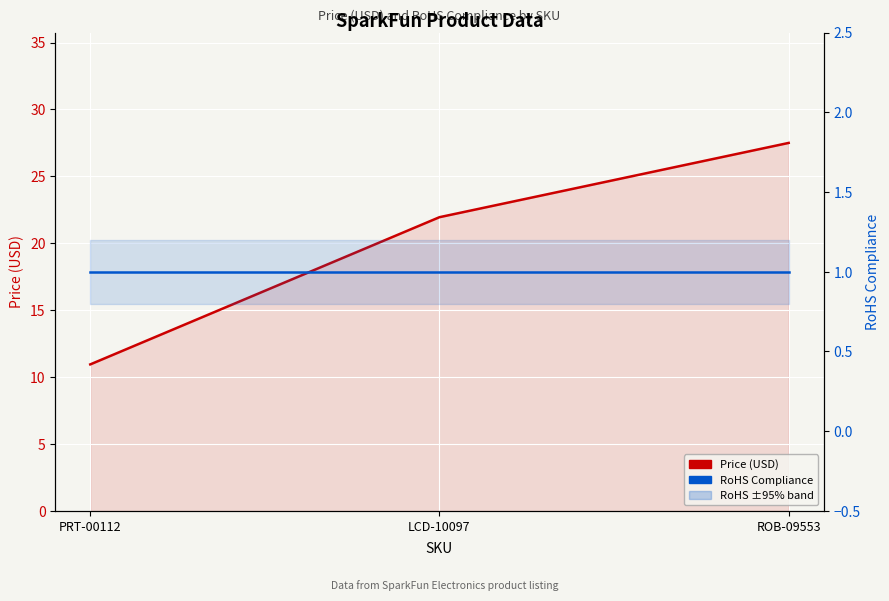

The value of Price (USD) at LCD-10097 is 30.5. True or false?

False